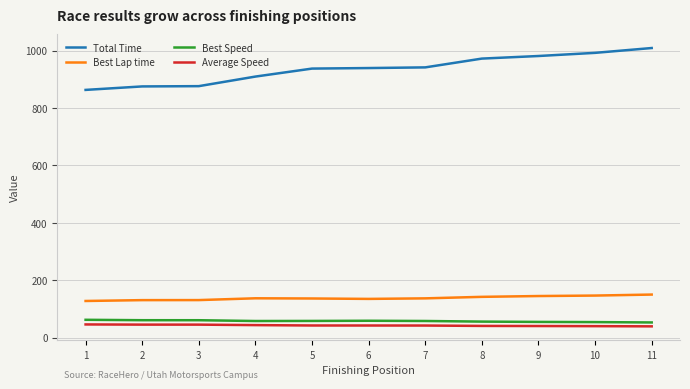

What is the total value across all series at 6?

1174.9